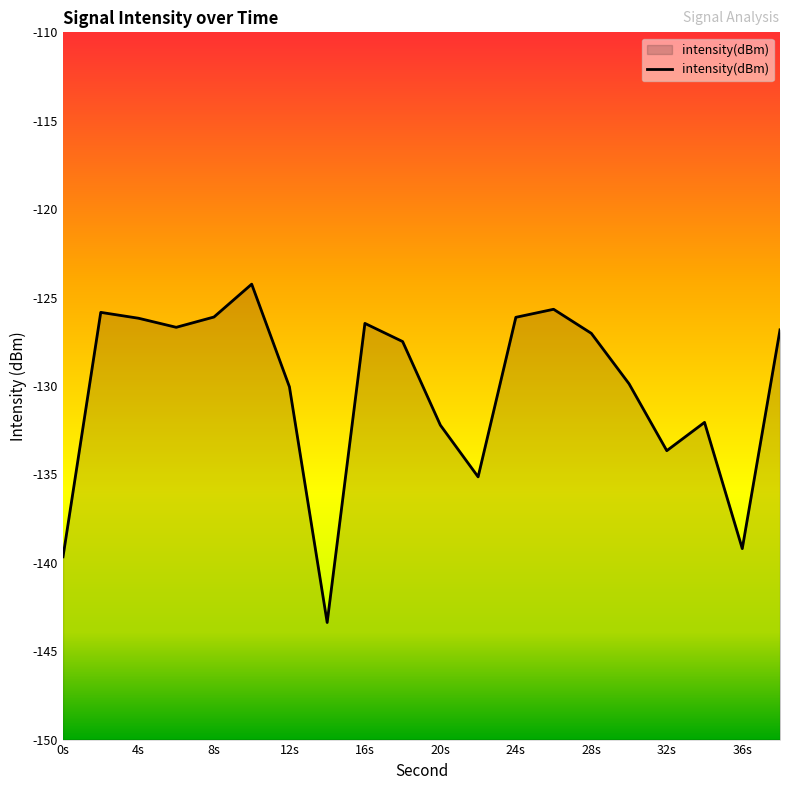

What is the maximum value shown in the chart?

-124.2